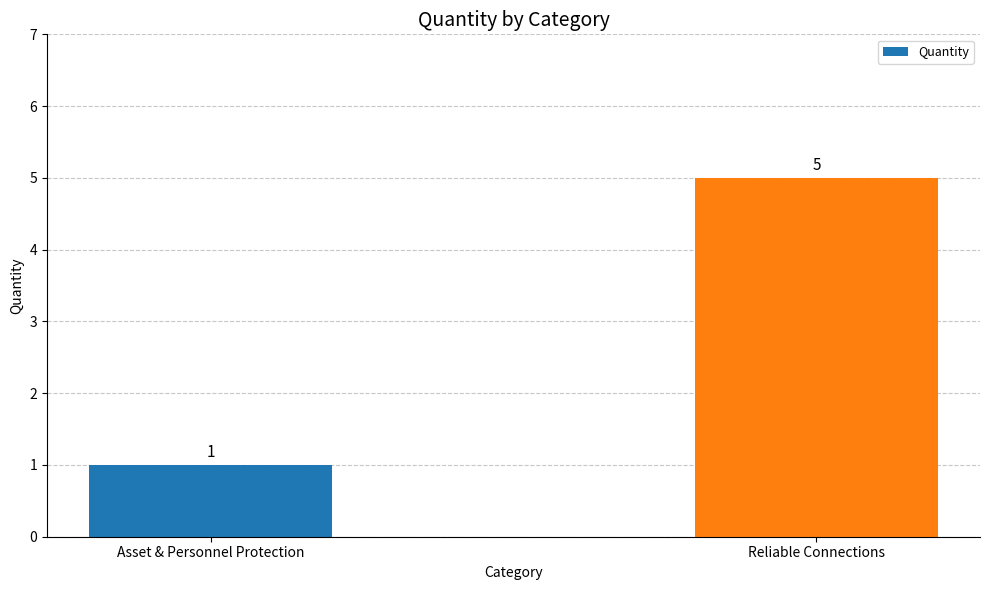

What is the sum of all values?

6